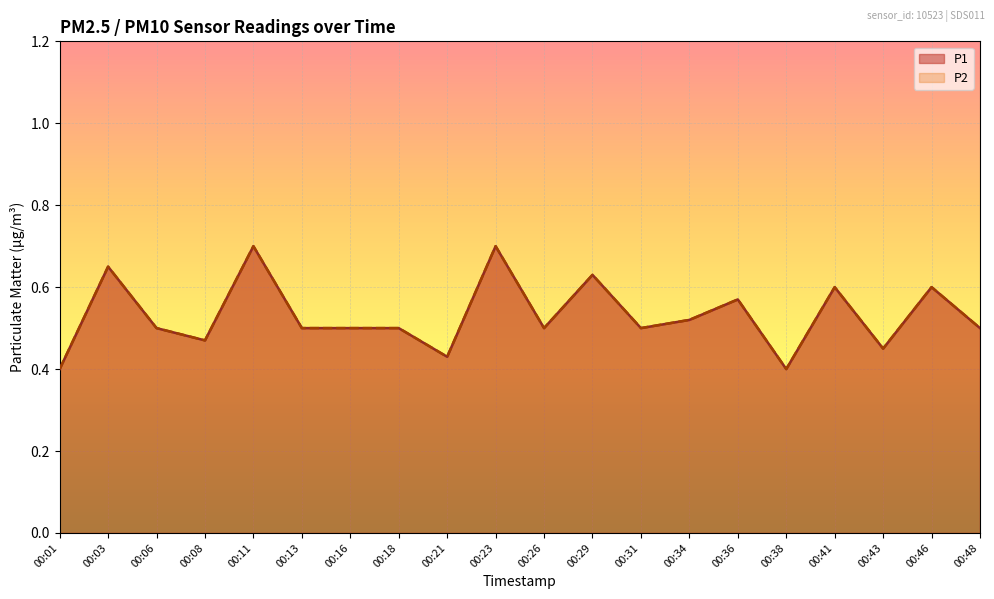

Reading left to right, what are all the values shown in this chart?

P1: 0.4	0.7	0.5	0.5	0.7	0.5	0.5	0.5	0.4	0.7	0.5	0.6	0.5	0.5	0.6	0.4	0.6	0.5	0.6	0.5
P2: 0.4	0.7	0.5	0.5	0.7	0.5	0.5	0.5	0.4	0.7	0.5	0.6	0.5	0.5	0.6	0.4	0.6	0.5	0.6	0.5